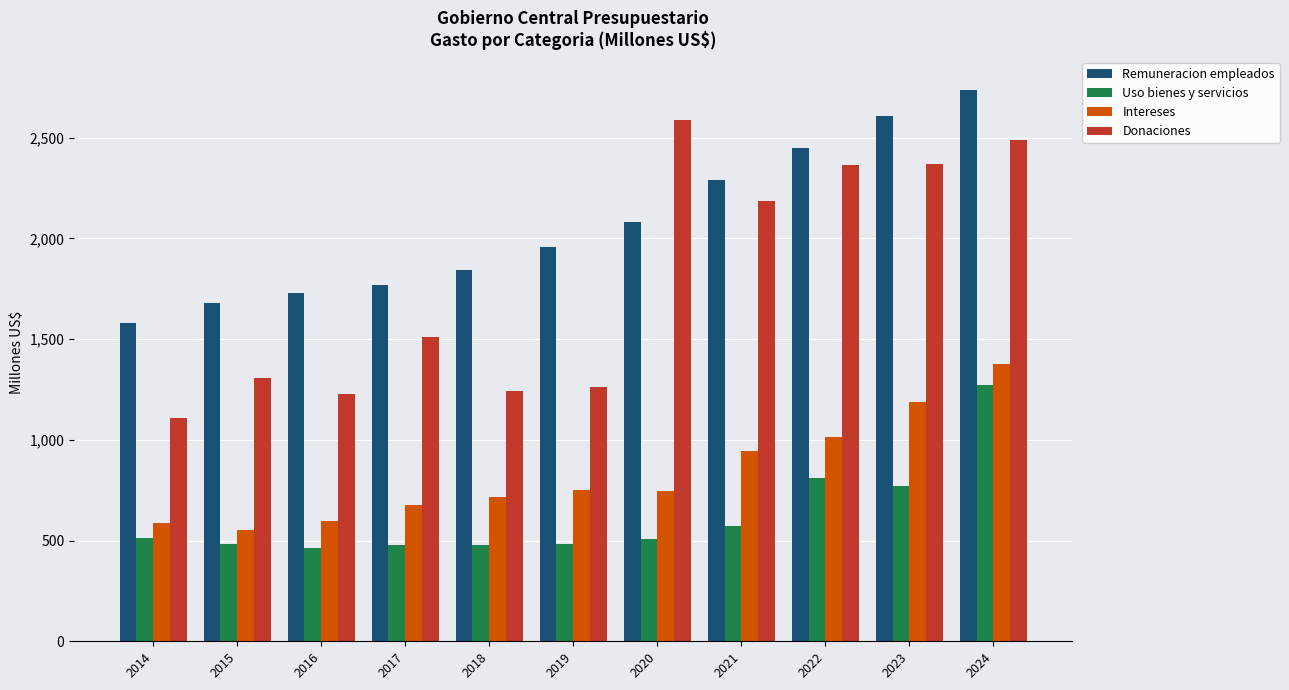

At which label is Remuneracion empleados closest to 2157?

2020